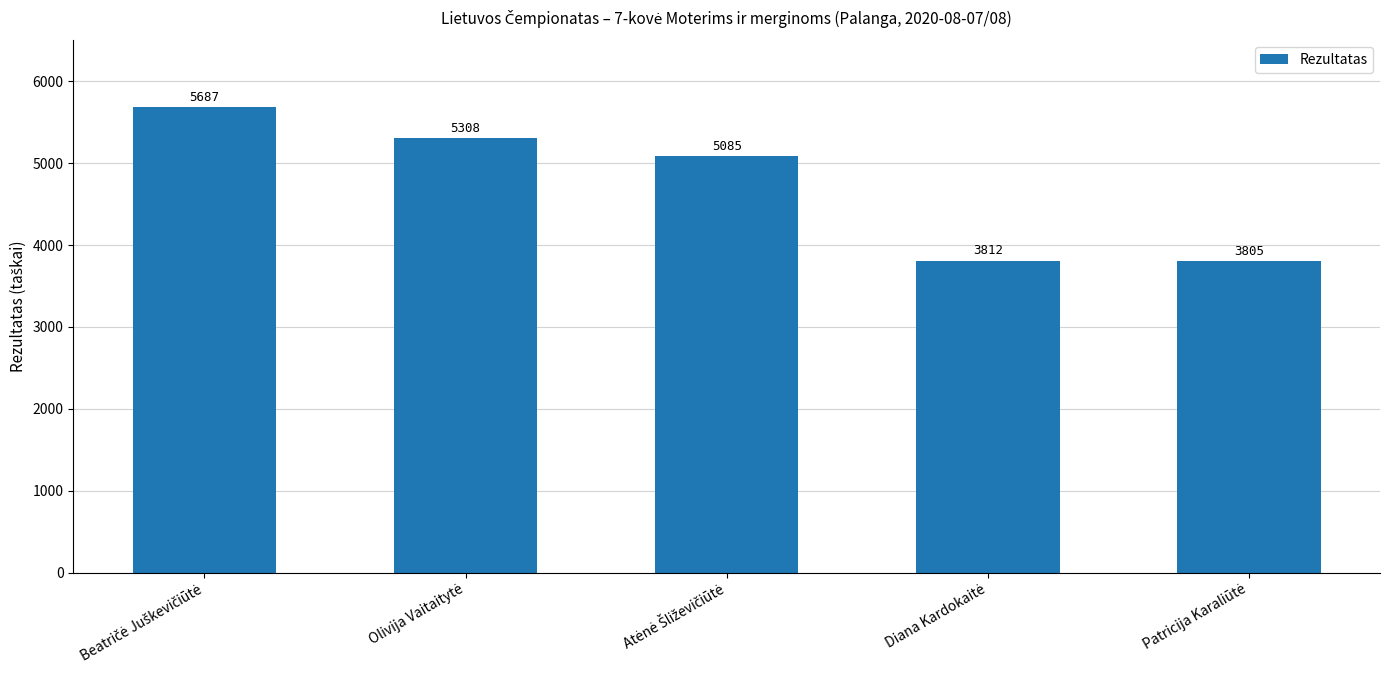

What is the value of the 1st bar from the left?

5687